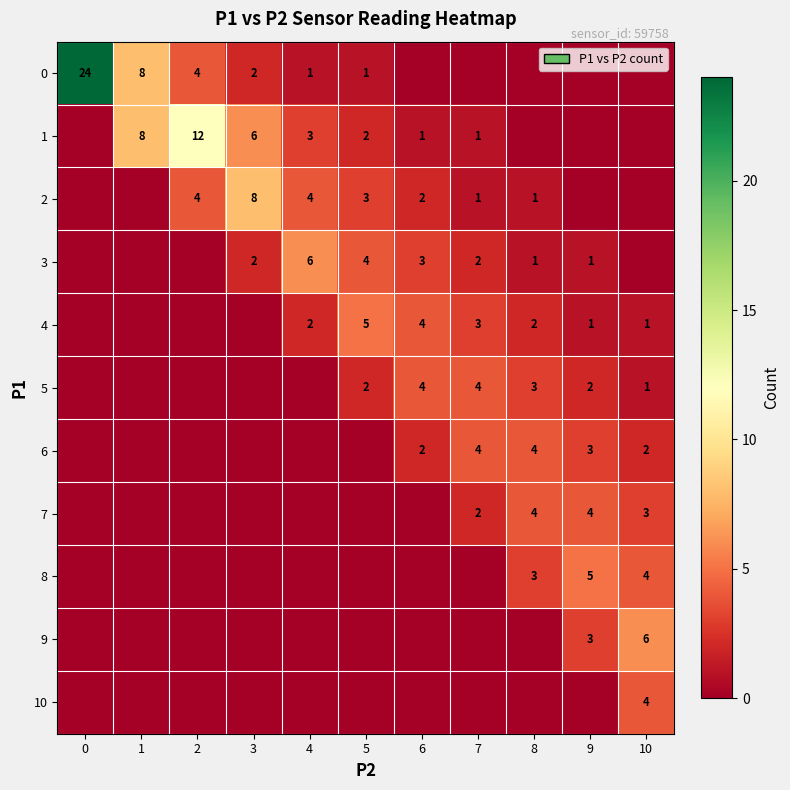

True or false: 5 has a value of 3 at 8.

True